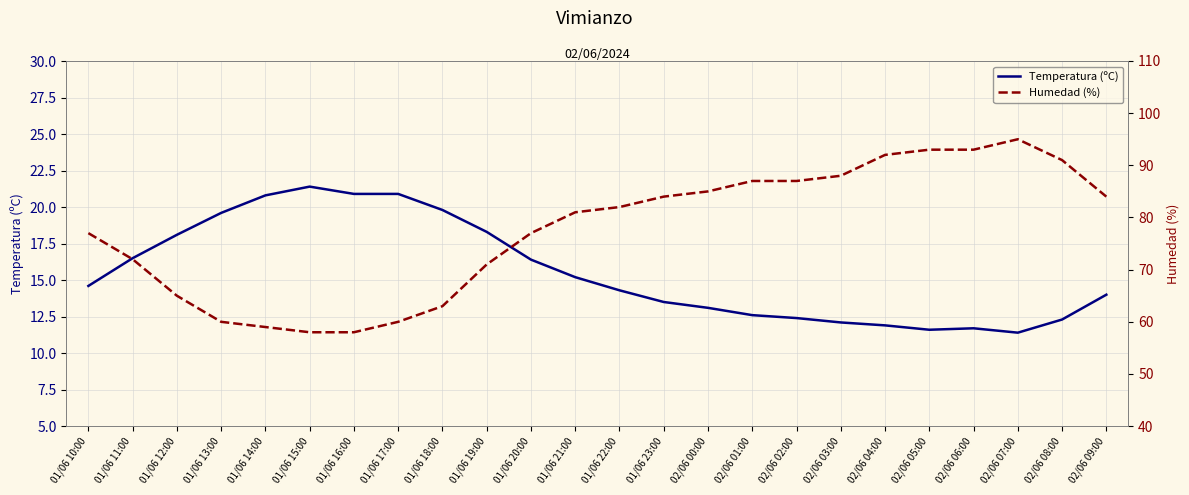

What is the lowest value of the Humedad (%) series?

58.0